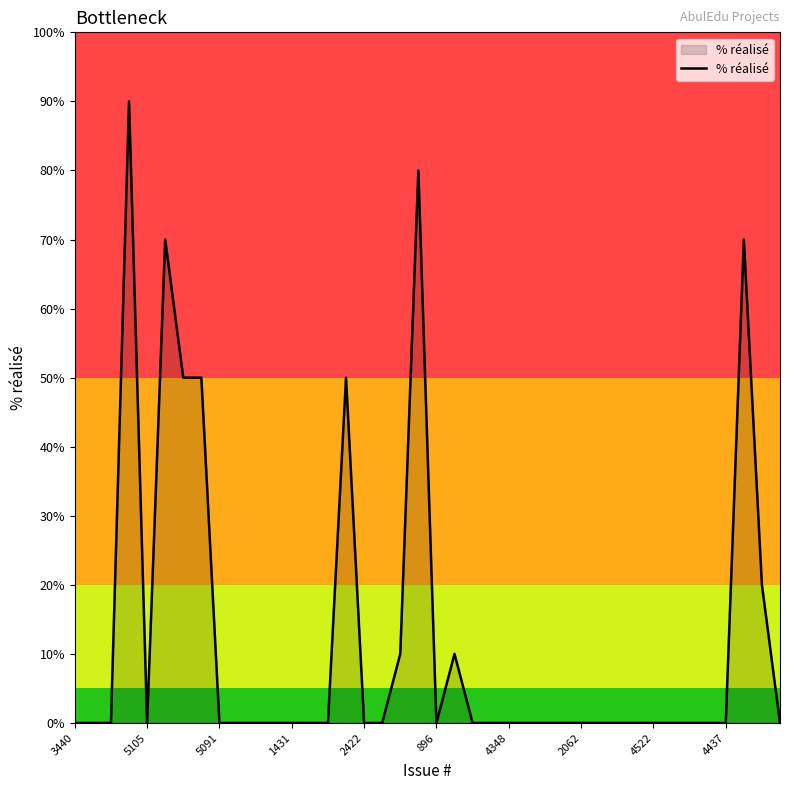

Reading left to right, transcribe all the data shown in this chart.

0	0	0	90	0	70	50	50	0	0	0	0	0	0	0	50	0	0	10	80	0	10	0	0	0	0	0	0	0	0	0	0	0	0	0	0	0	70	20	0